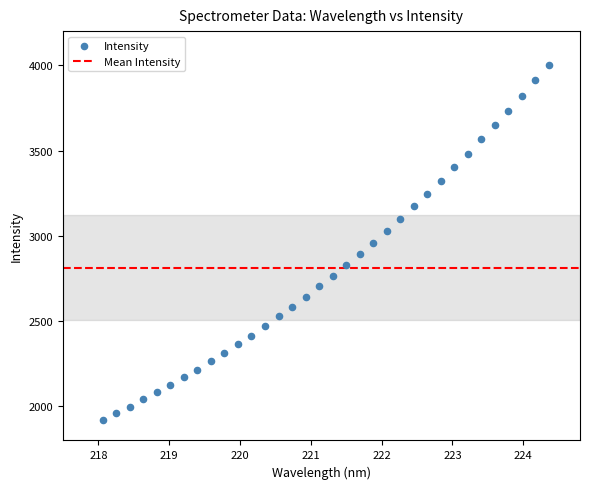

What is the range of X values (max minus min)?

6.3